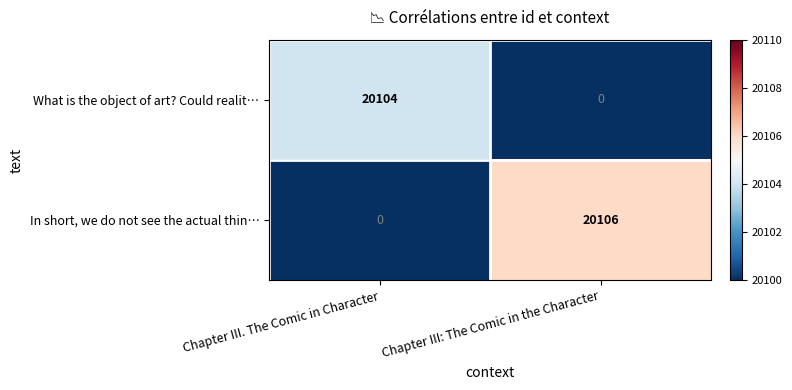

Where is In short, we do not see the actual thin… nearest to the value 10053?

Chapter III. The Comic in Character